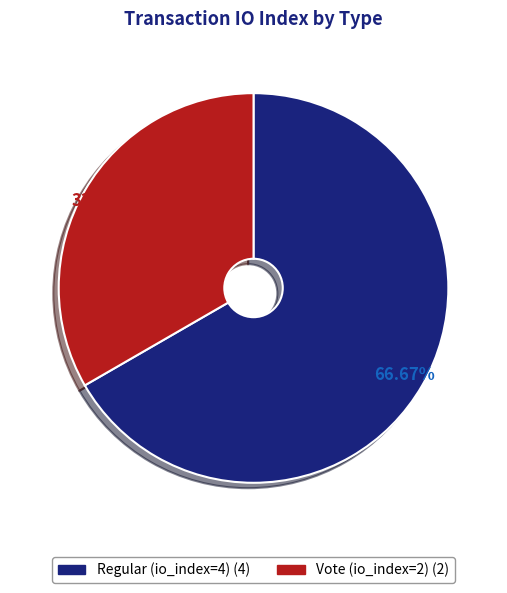

How many segments does this pie chart have?

2